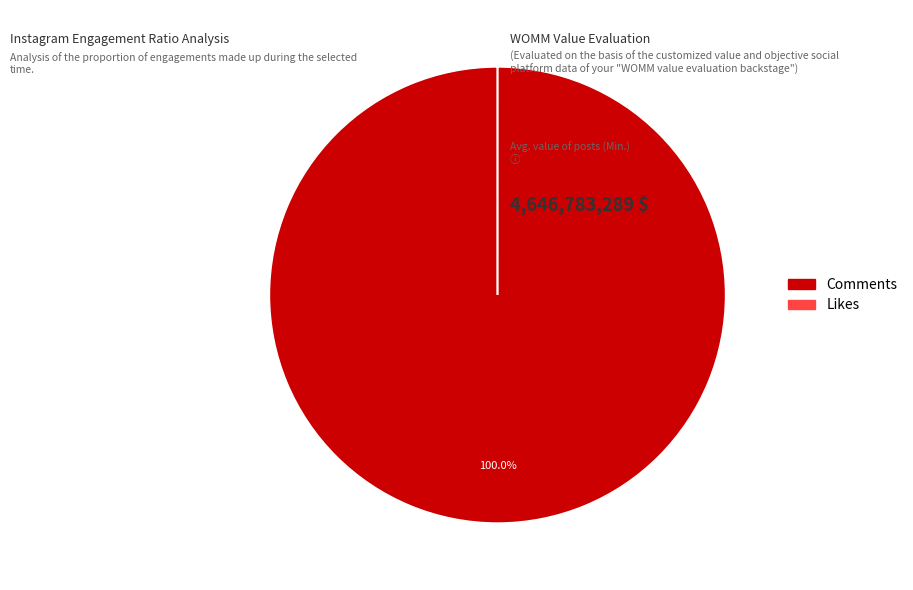

Does any single category account for the majority?

Yes